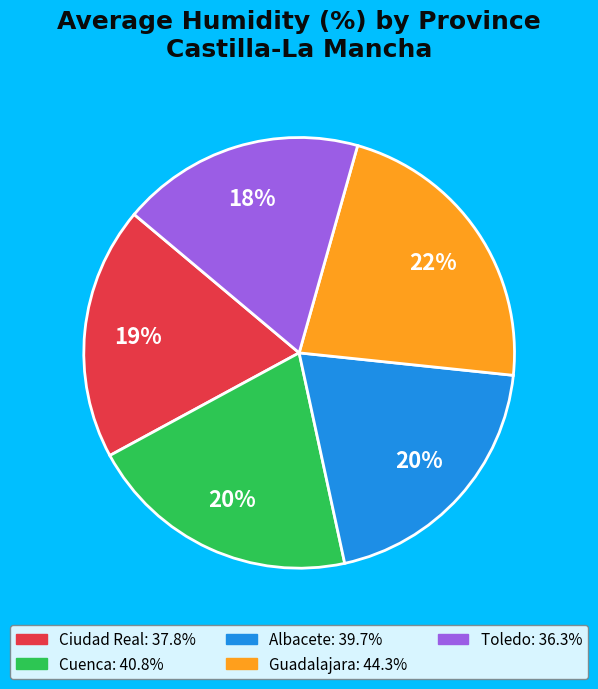

To the nearest percent, what is the difference between the largest and smallest slice percentages?

4%